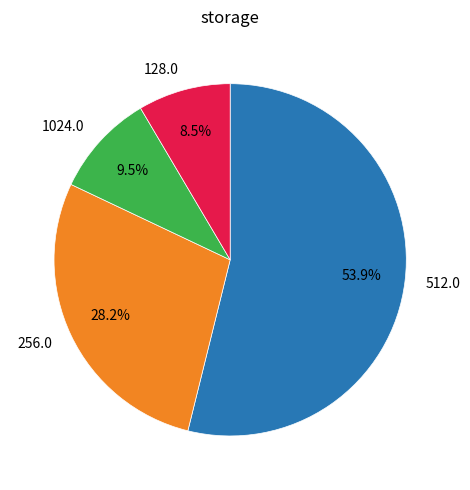

Rank the categories by value from lowest to highest.

128.0, 1024.0, 256.0, 512.0